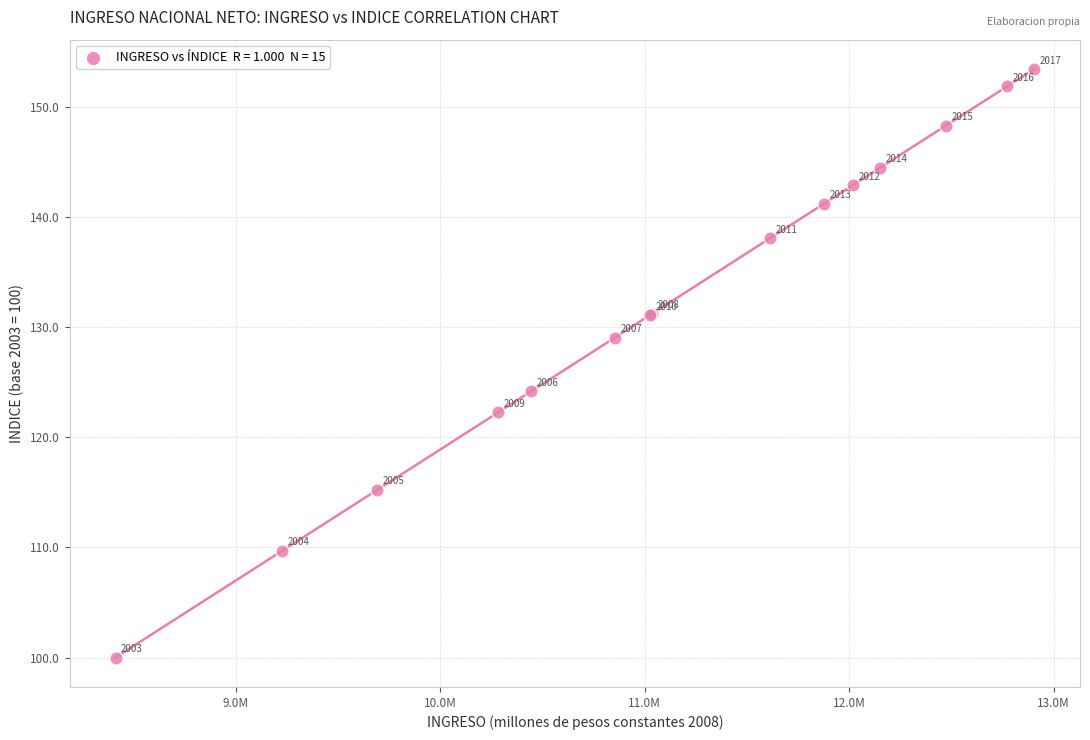

What Y value in the scatter plot is closest to 126?

124.2